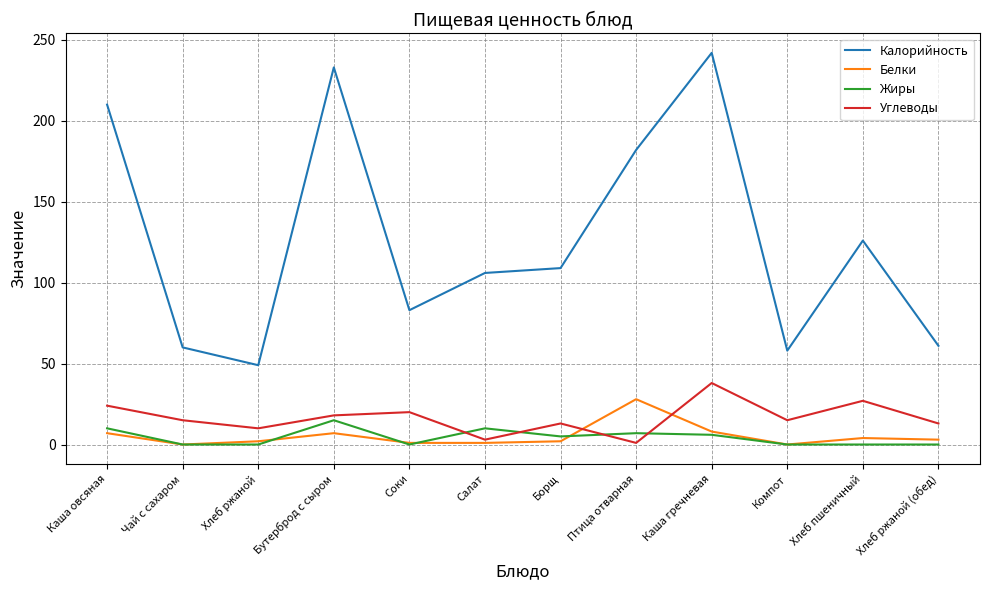

What is the average value of the Калорийность series?

127